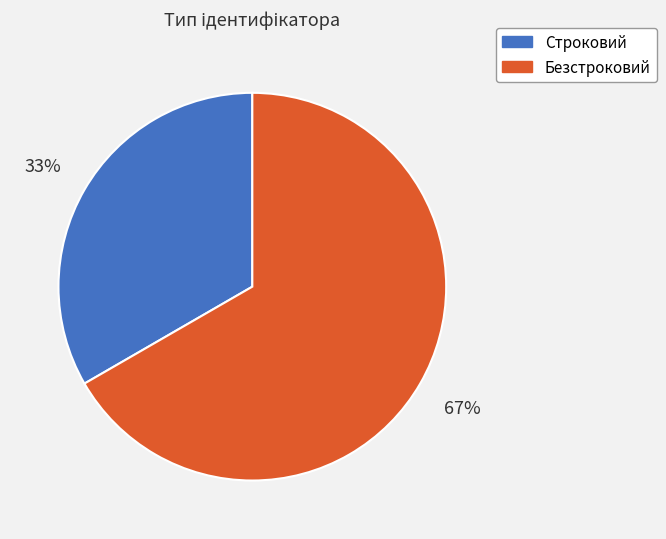

How many segments does this pie chart have?

2